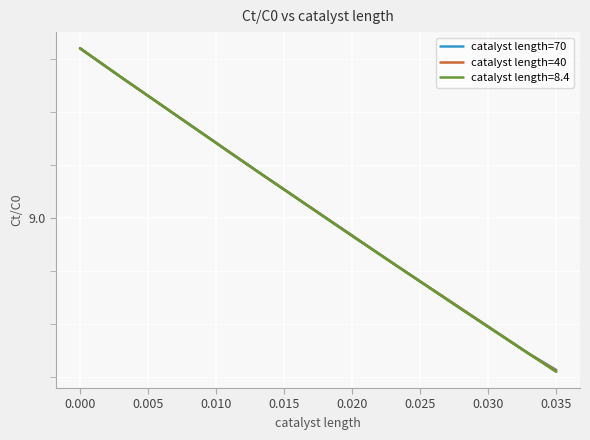

What are all the series names shown in the legend?

catalyst length=70, catalyst length=40, catalyst length=8.4